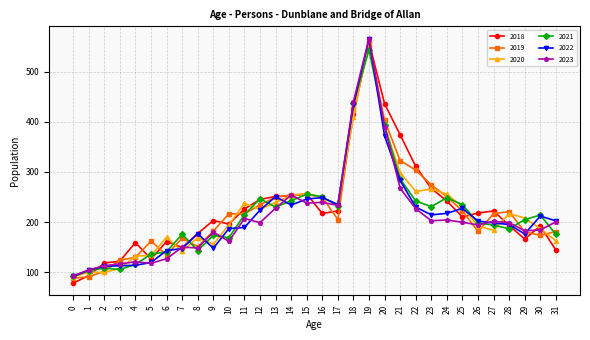

What is the difference between the highest and lowest values at 10?

55.2